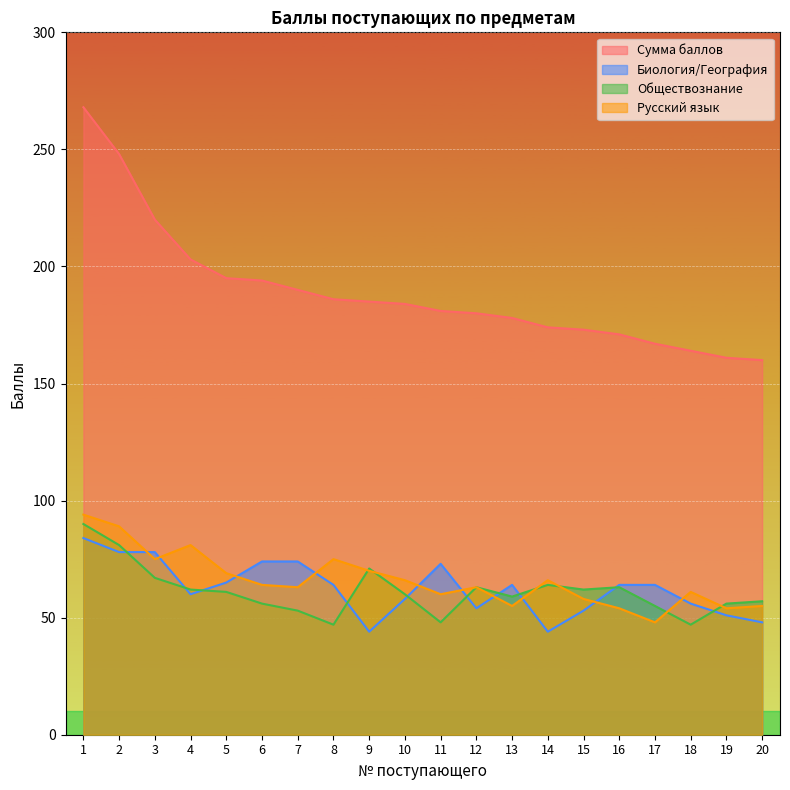

What is the average value of the Сумма баллов series?

189